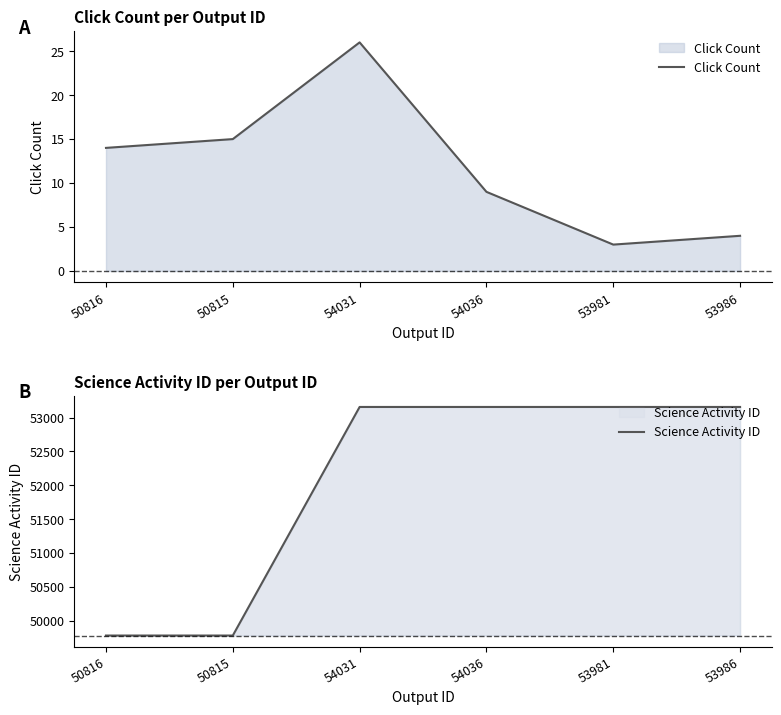

What is the sum of all Science Activity ID values?

312192